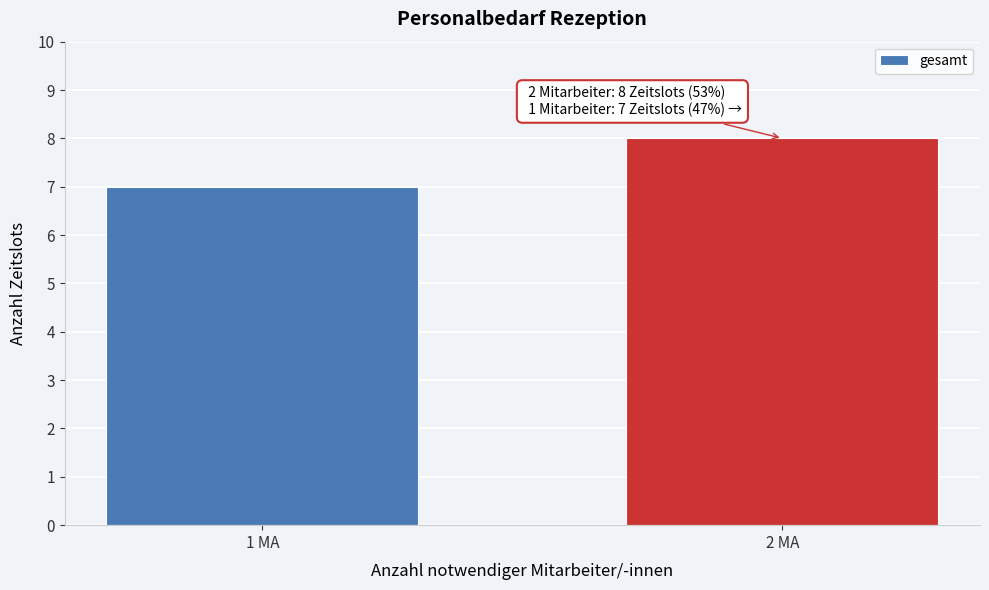

Reading left to right, list all the values displayed in this chart.

1 MA=7	2 MA=8